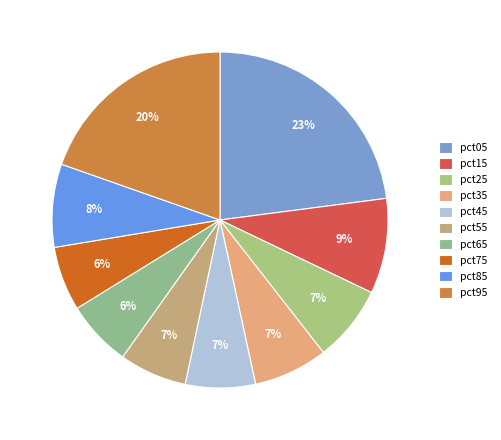

What percentage is the pct55 slice, to the nearest percent?

7%